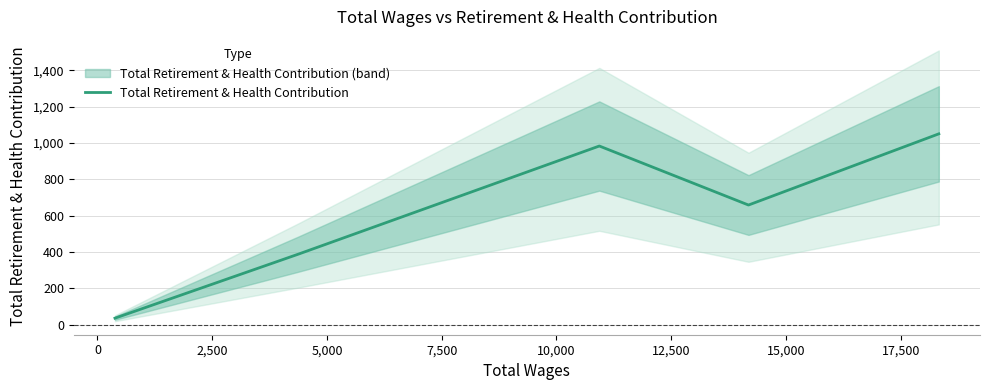

What is the minimum value for Total Retirement & Health Contribution?

35